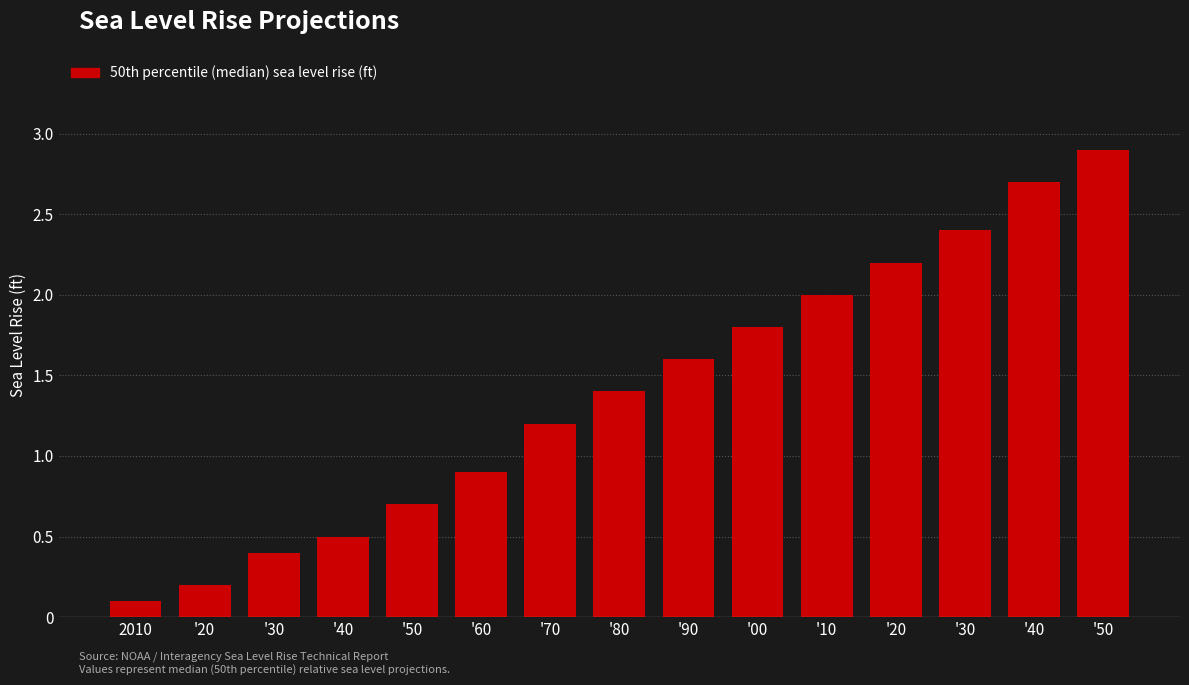

How many data points does each series have?

15